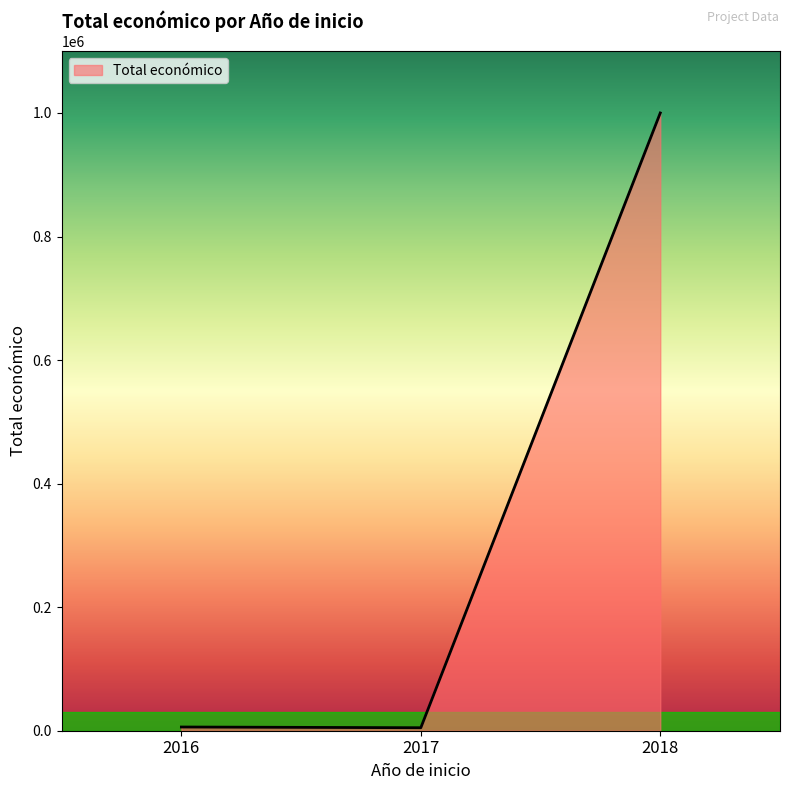

What is the maximum value shown in the chart?

999992